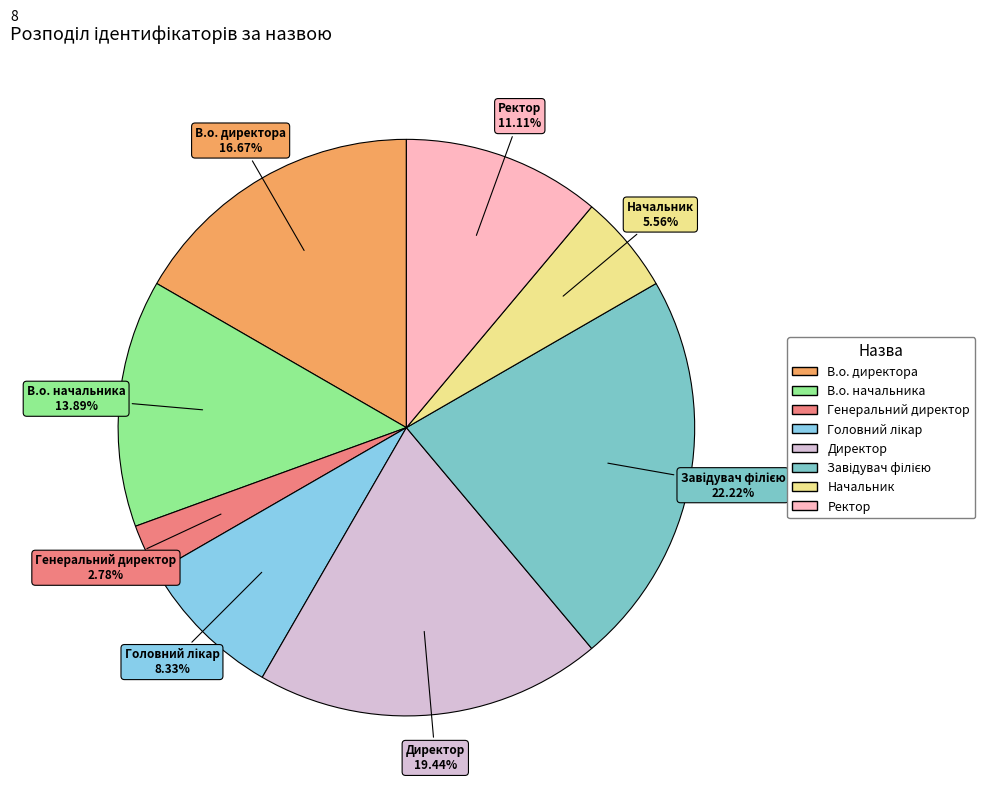

What is the smallest slice in the pie chart?

Генеральний директор